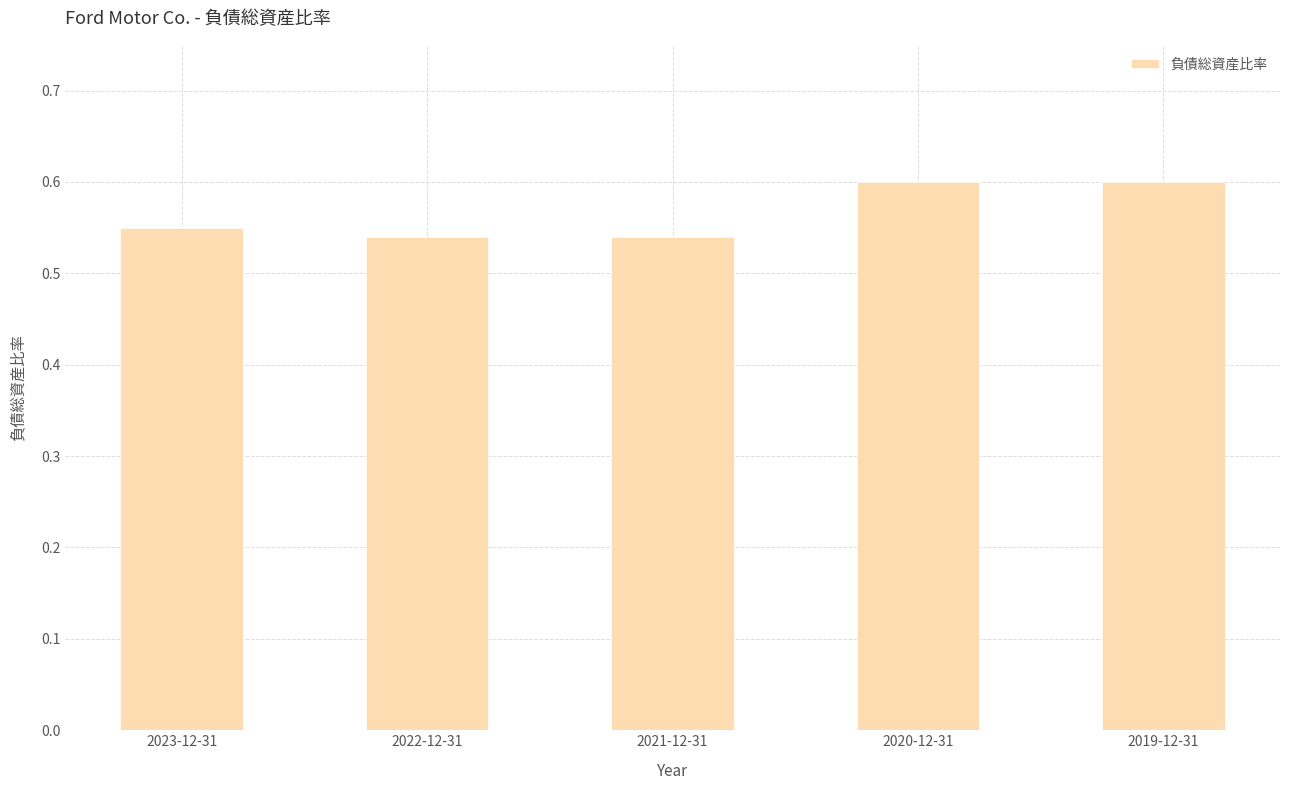

How many values are between 0 and 1?

5